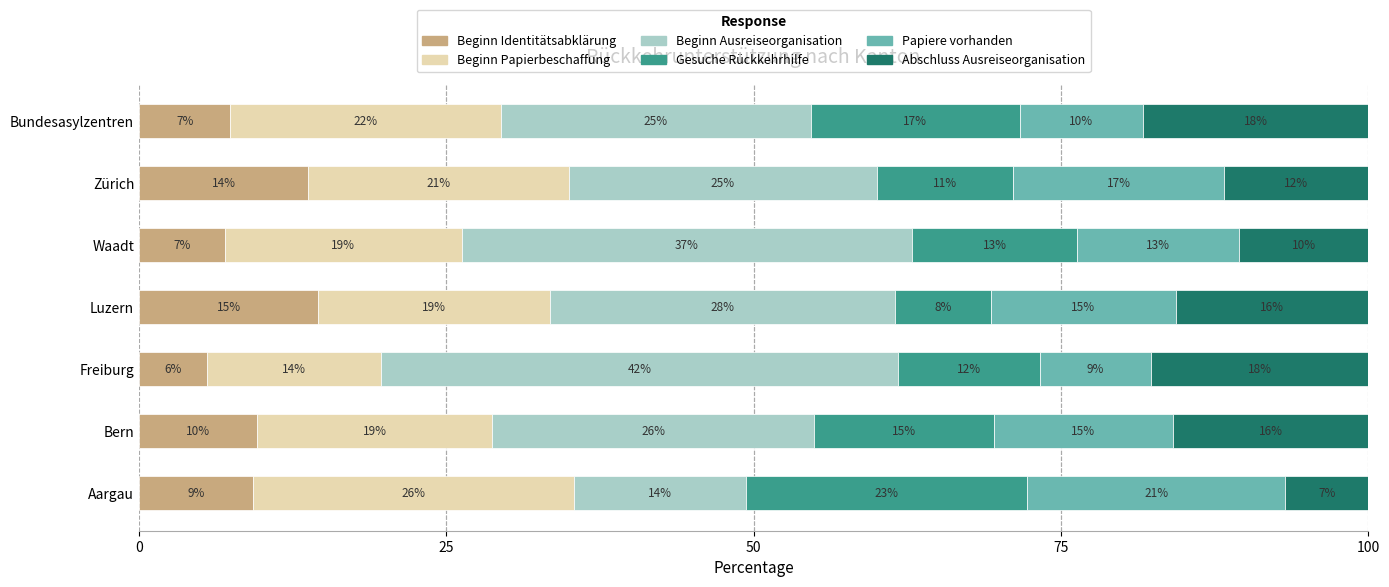

What is the highest value of the Beginn Identitätsabklärung series?

14.6